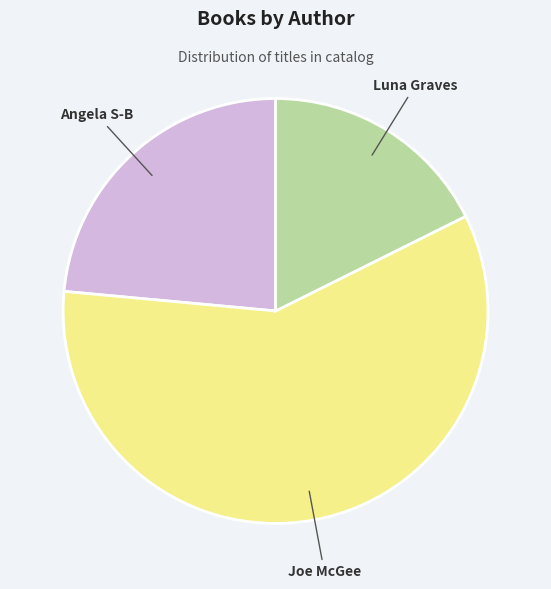

Is there a majority slice in this chart?

Yes